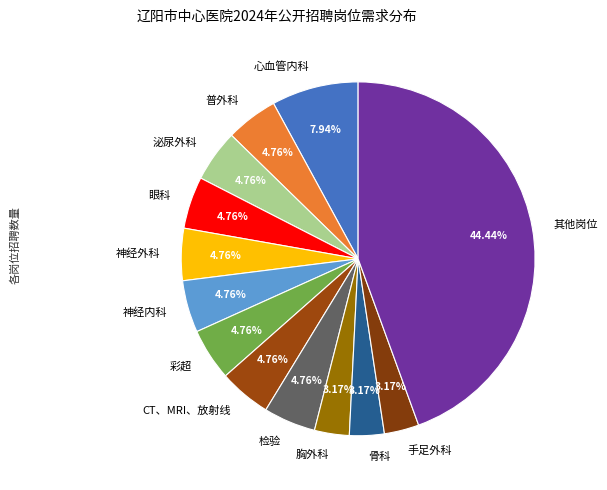

Which category has the smallest portion of the pie?

心外